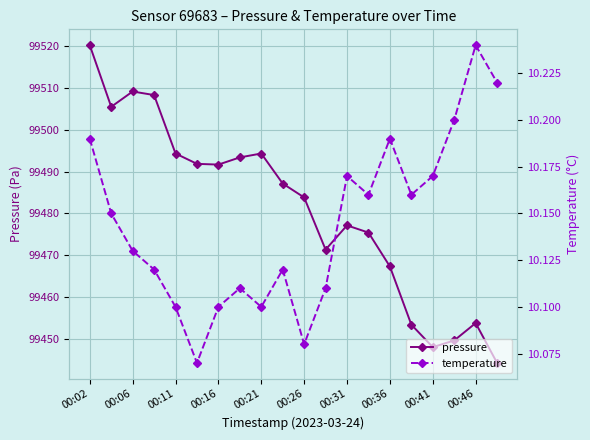

What are all the series names shown in the legend?

pressure, temperature